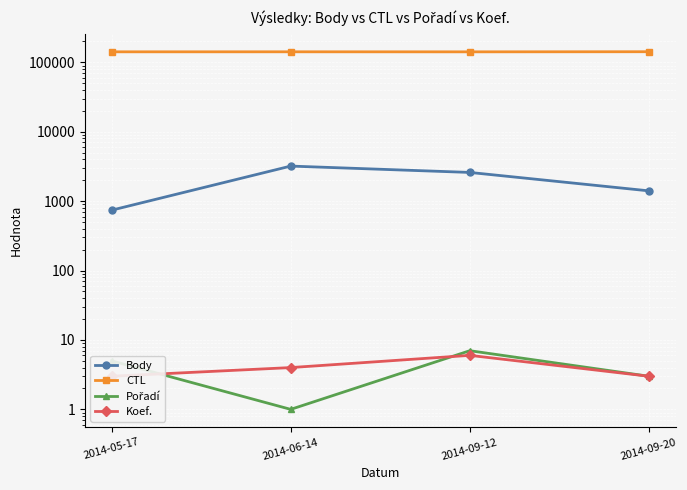

Which series ends up on top after the final intersection of Koef. and Pořadí?

Pořadí